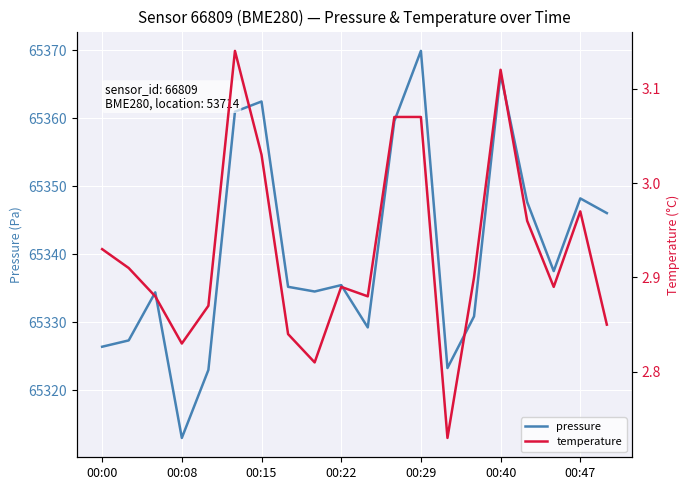

The temperature series shows 5.1 at 17. True or false?

False